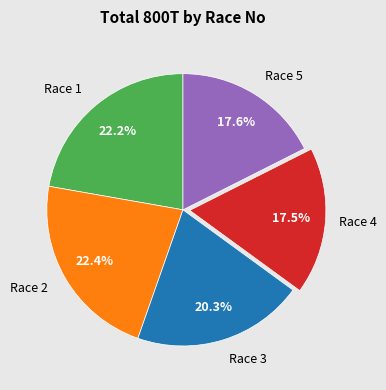

Is there a majority slice in this chart?

No